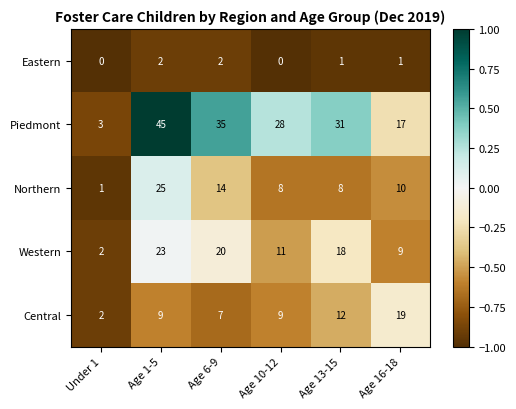

What is the maximum value shown in the chart?

45